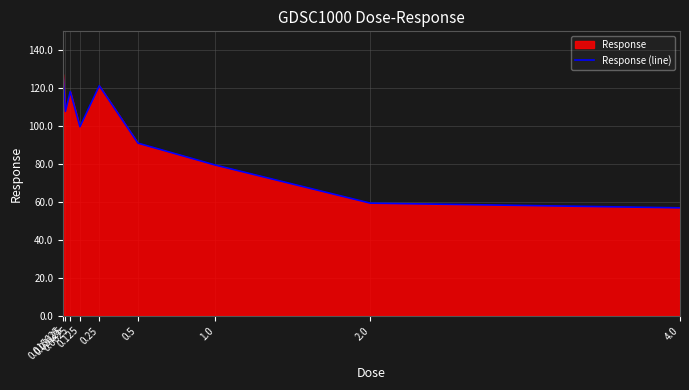

Rank the categories by value from highest to lowest.

0.015625, 0.25, 0.0625, 0.03125, 0.125, 0.5, 1.0, 2.0, 4.0